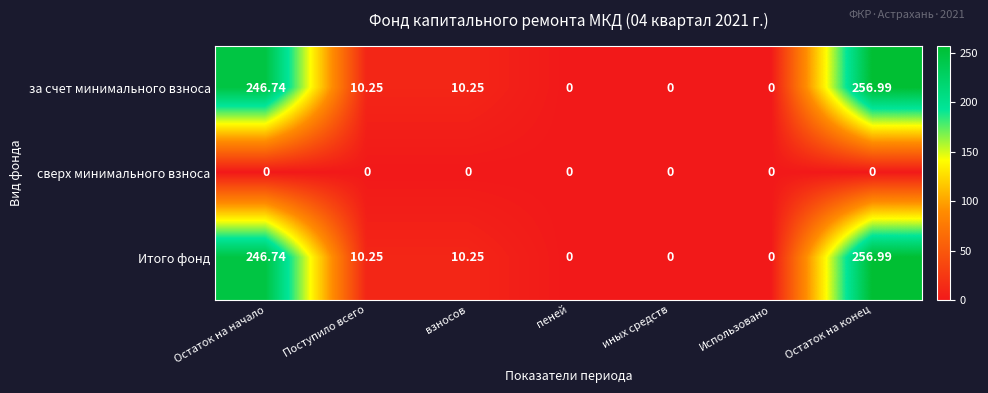

At which category is the sum across all series the highest?

Остаток на конец